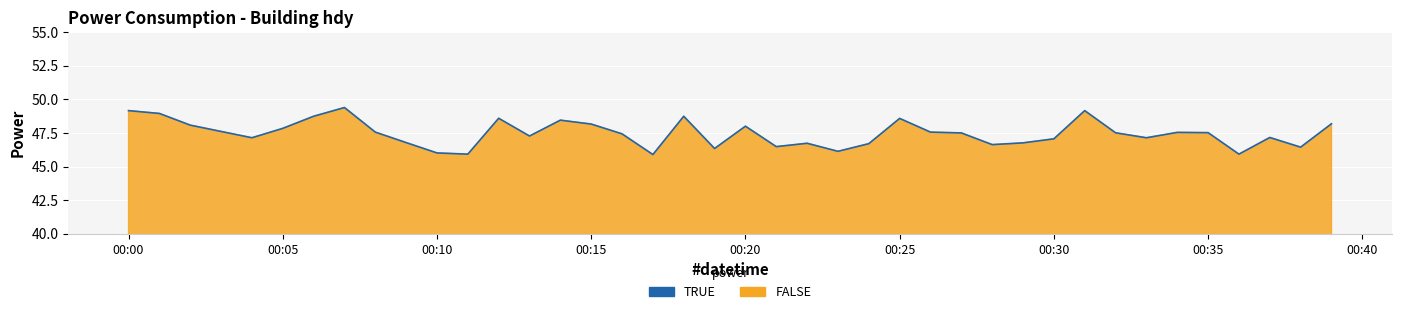

What is the maximum value shown in the chart?

49.4